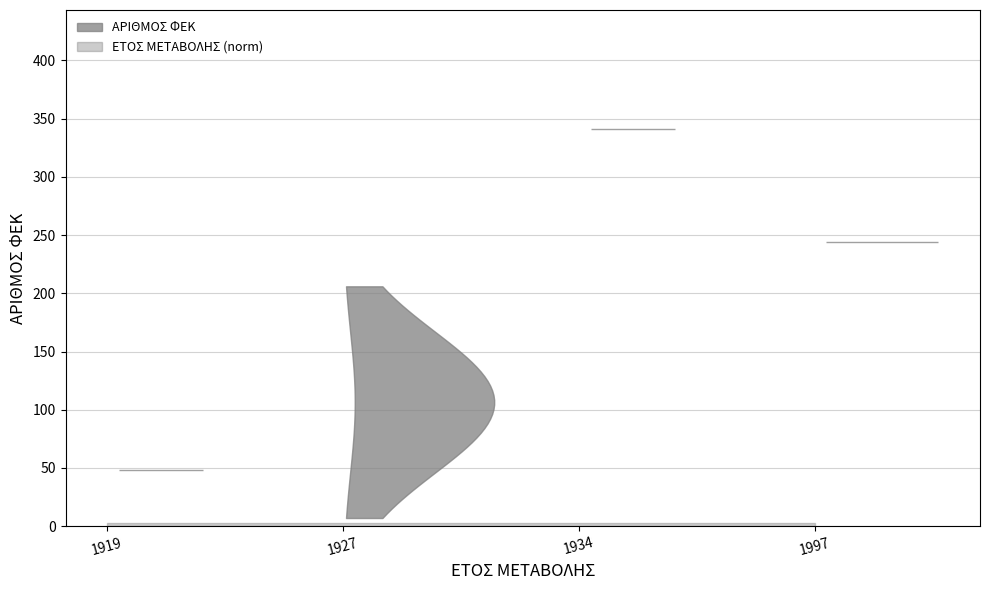

Count the ΑΡΙΘΜΟΣ ΦΕΚ values in the range 48 to 244.

8